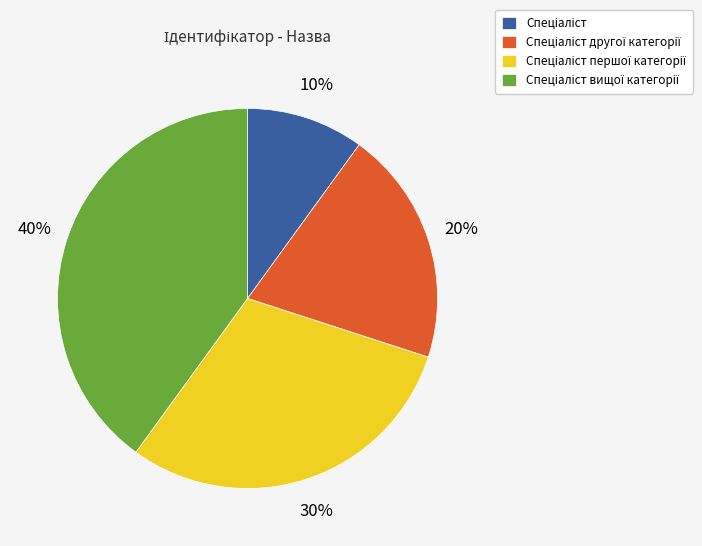

How many segments does this pie chart have?

4